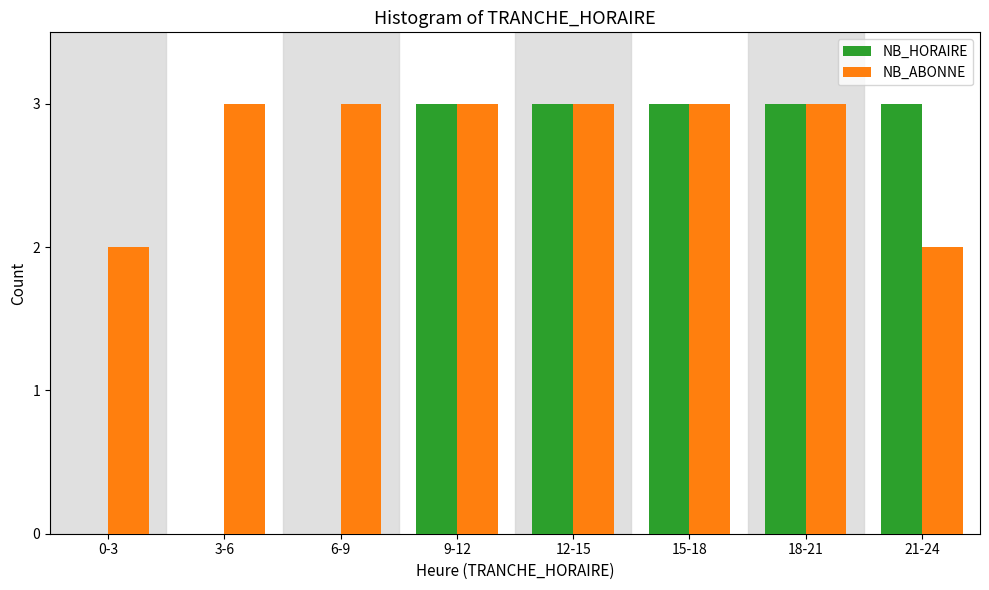

Reading left to right, list all the values displayed in this chart.

NB_HORAIRE: 0-3=0	3-6=0	6-9=0	9-12=3	12-15=3	15-18=3	18-21=3	21-24=3
NB_ABONNE: 0-3=2	3-6=3	6-9=3	9-12=3	12-15=3	15-18=3	18-21=3	21-24=2